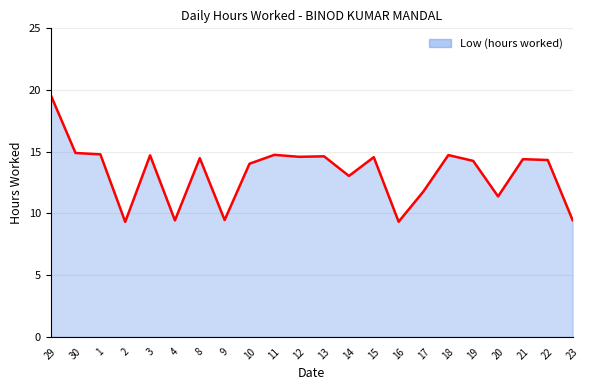

What is the greatest value displayed?

19.6